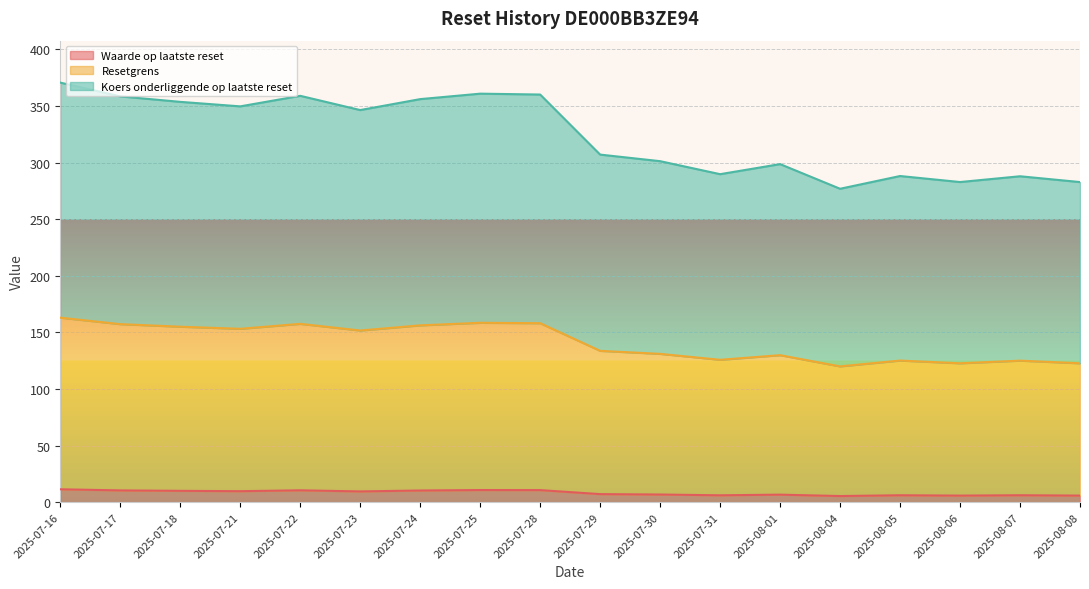

What value does the Waarde op laatste reset series have at 2025-07-25?

10.7